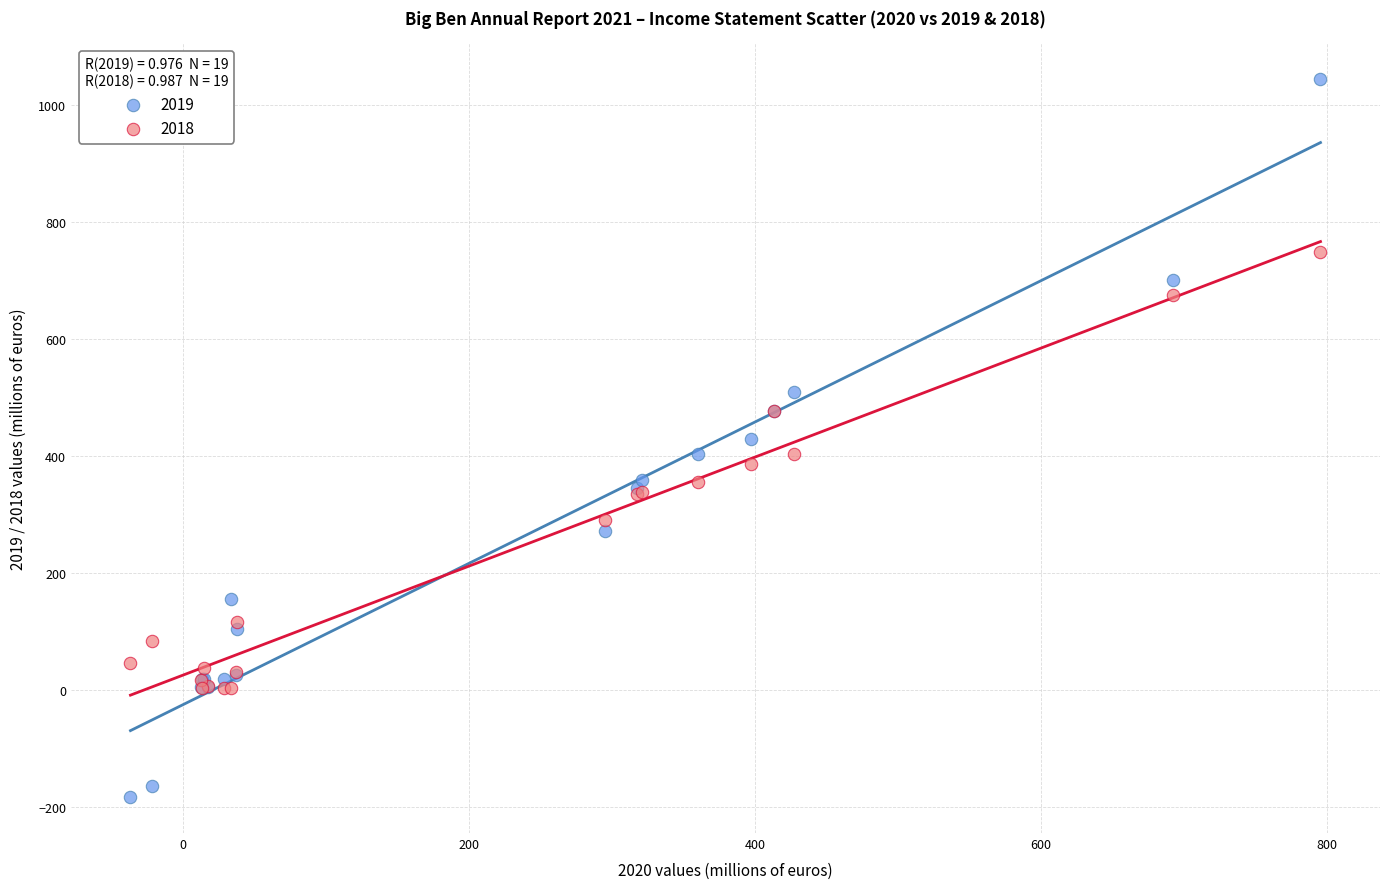

Which series has the widest spread of Y values?

2019